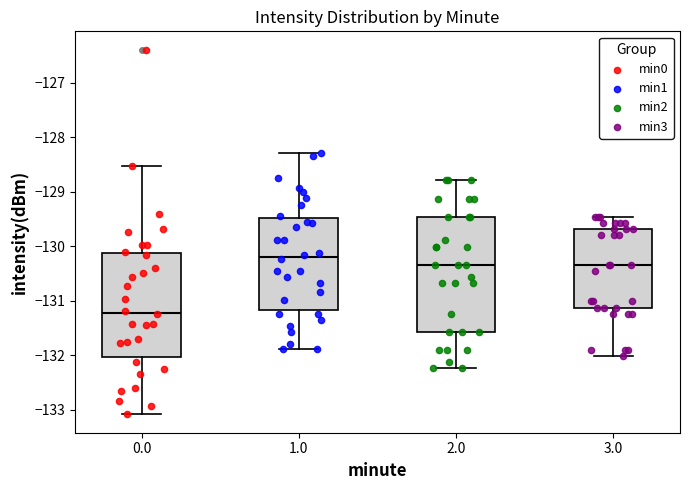

Reading left to right, read every box against the y-axis: the position of its median line, the range the box covers, and the ends of its whiskers. The values are not printed on the chart, so give them approximately, as read against the axis.

0.0: median -131.2, box -132.0 to -130.1, whiskers -133.1 to -128.5
1.0: median -130.2, box -131.2 to -129.5, whiskers -131.9 to -128.3
2.0: median -130.3, box -131.6 to -129.5, whiskers -132.2 to -128.8
3.0: median -130.3, box -131.1 to -129.7, whiskers -132.0 to -129.5